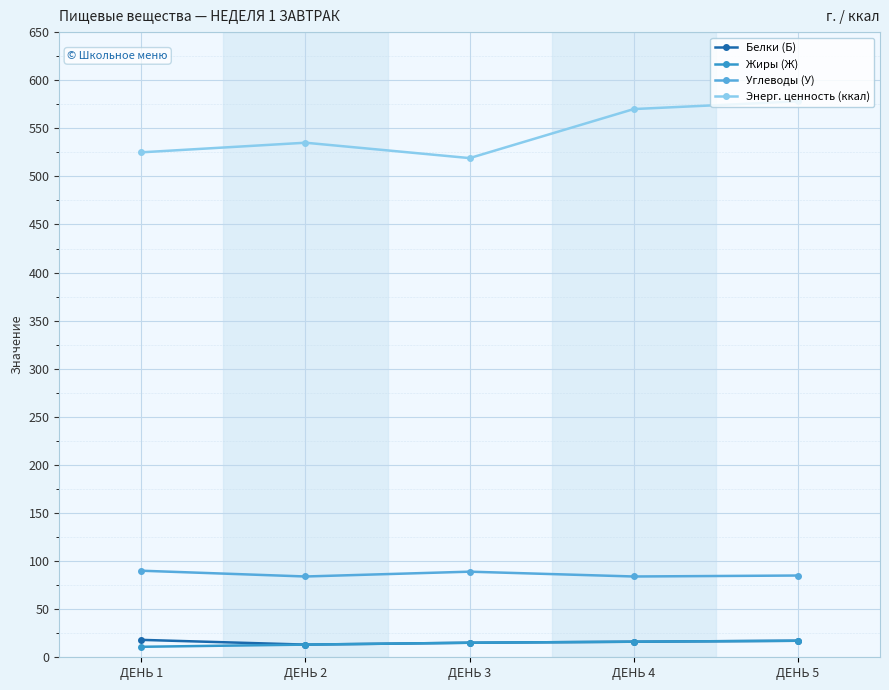

What is the difference between the maximum and minimum values in the Энерг. ценность (ккал) series?

59.0